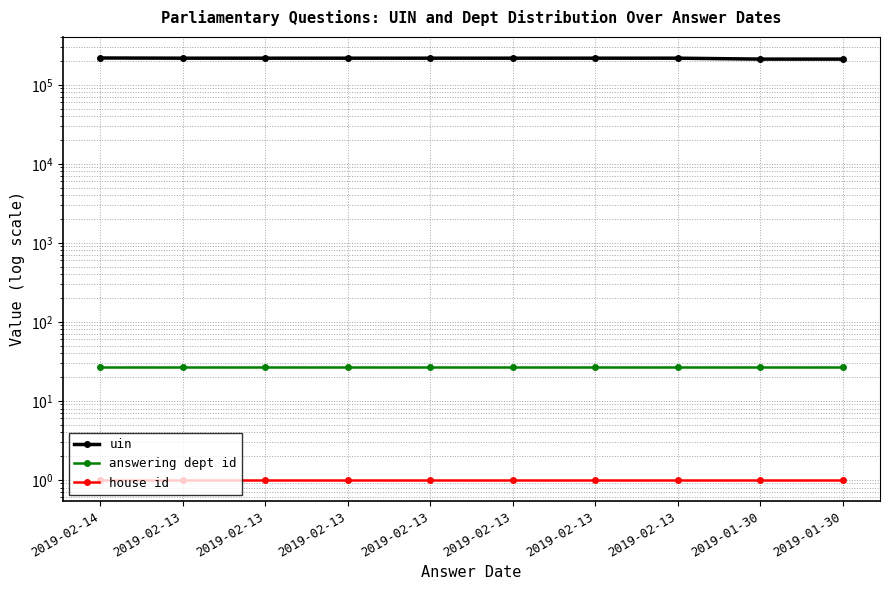

How many lines are shown in the chart?

3